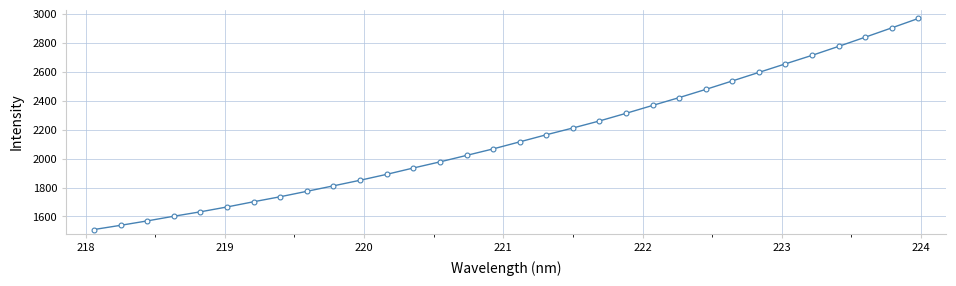

What is the minimum value shown in the chart?

1509.4